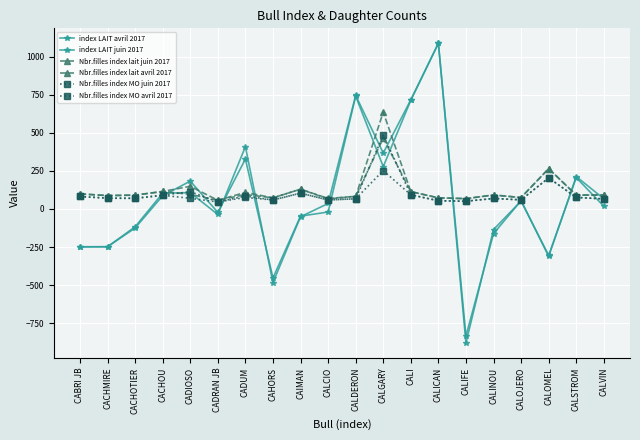

At which label does index LAIT juin 2017 reach its peak?

CALICAN